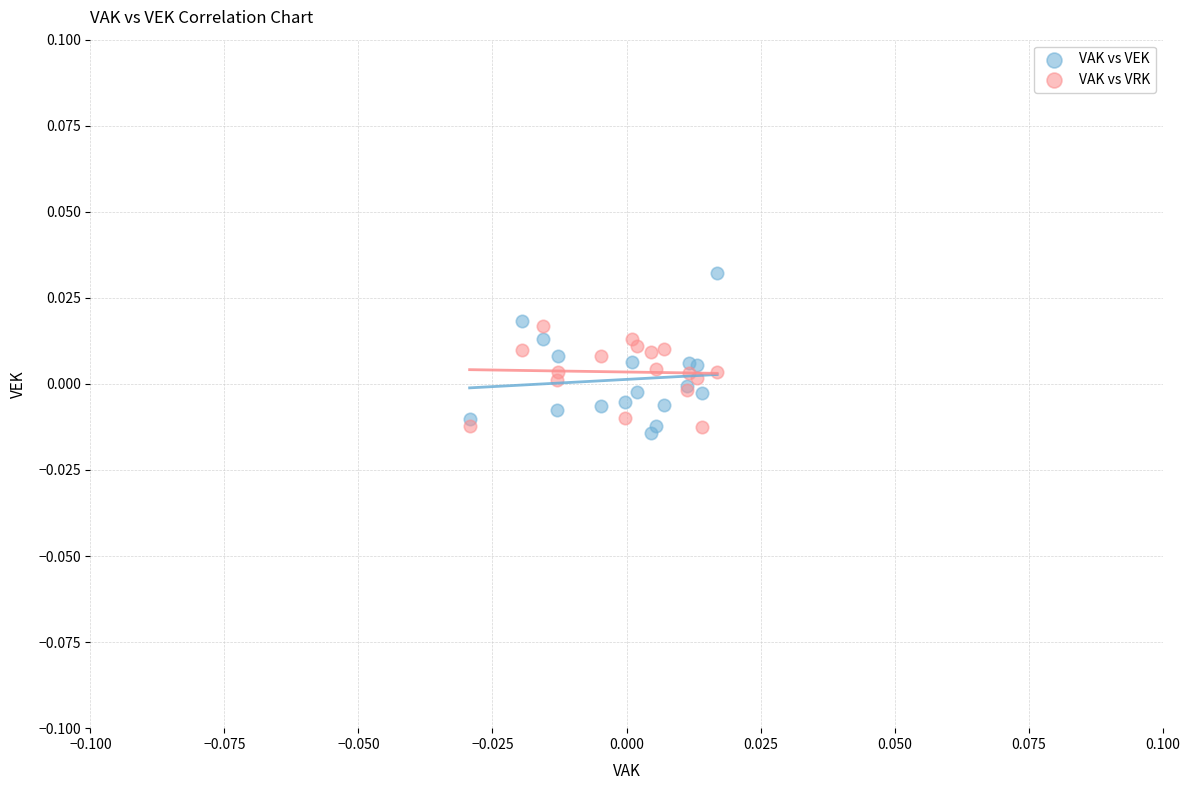

Which series contains the highest Y value?

VAK vs VEK